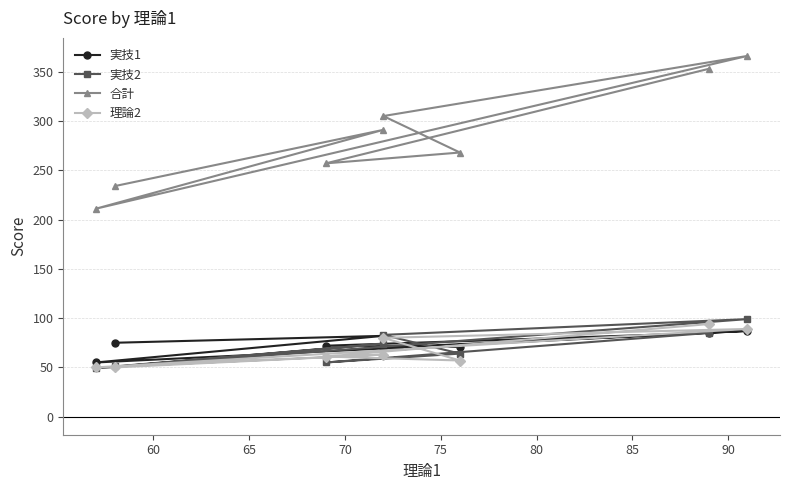

How many lines are shown in the chart?

4